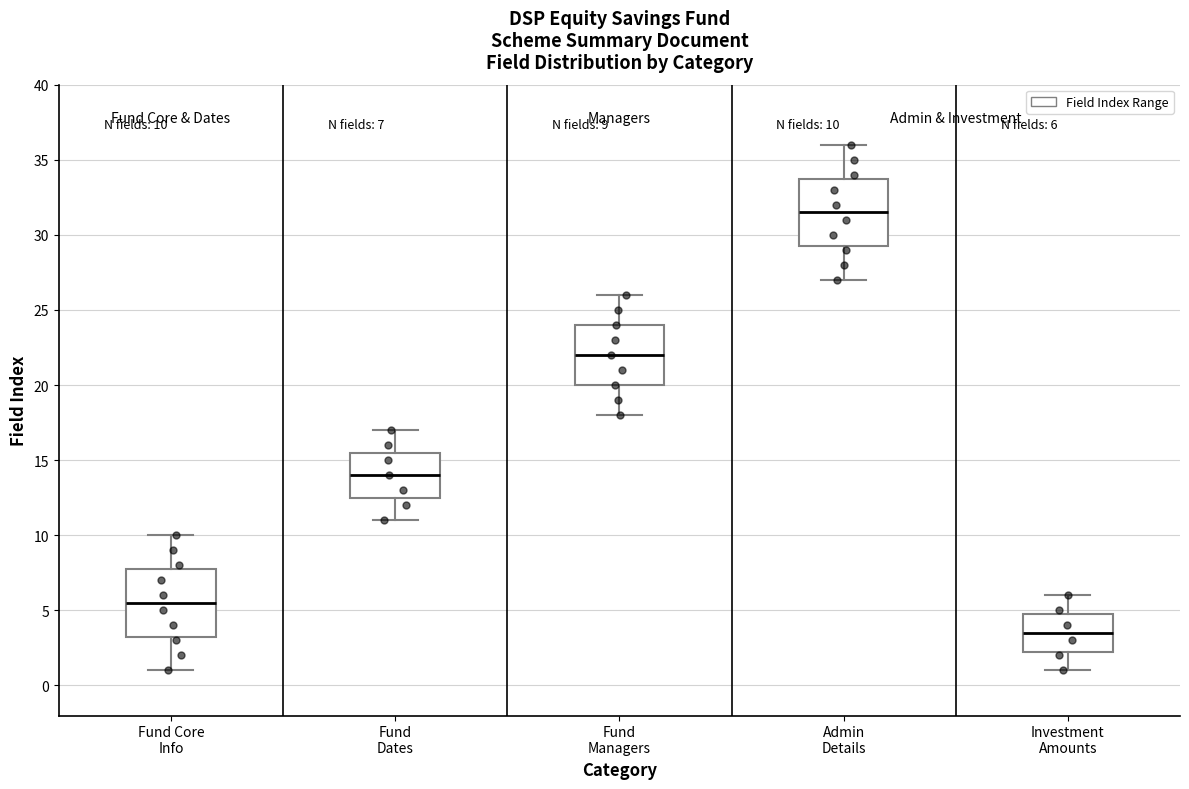

Which box's median line is the lowest?

Investment Amounts